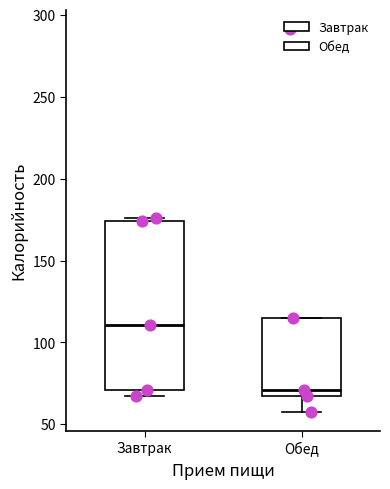

Comparing the boxes themselves (not the whiskers), which one is the tallest?

Завтрак